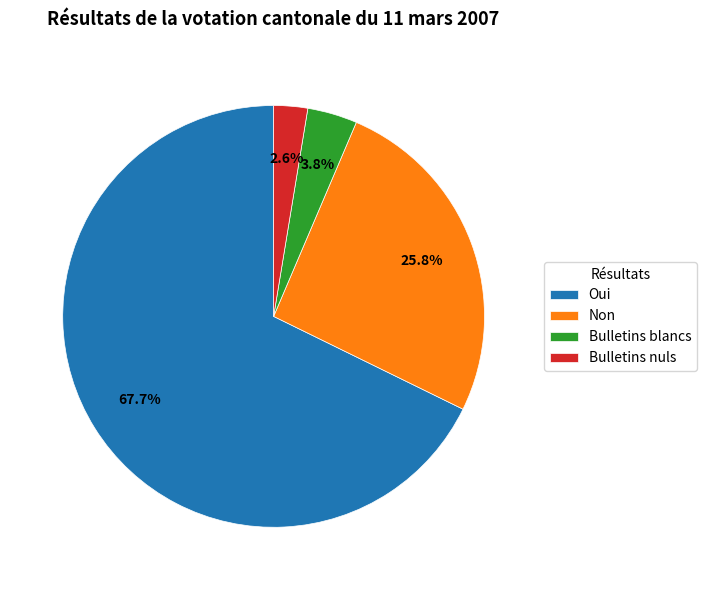

What percentage is NOT represented by Bulletins blancs?

96.2%